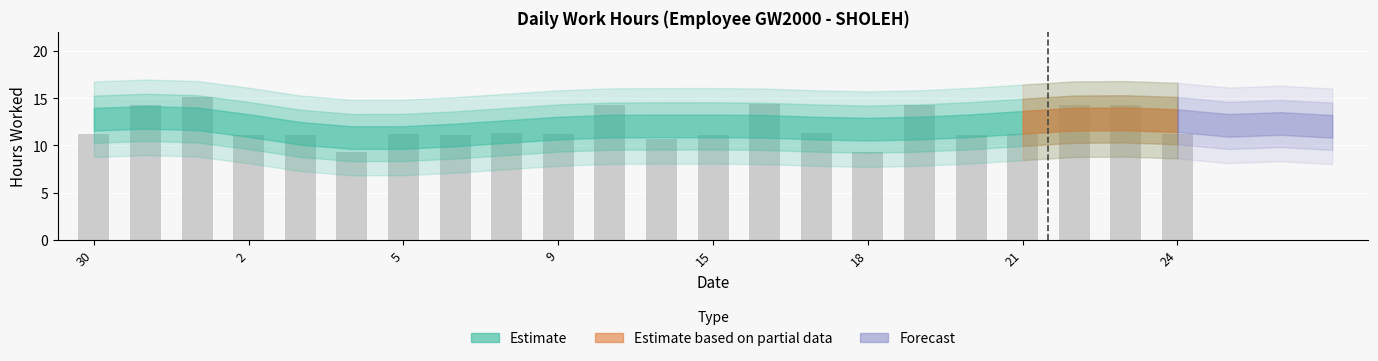

What is the value of the 10th bar from the left?

11.2